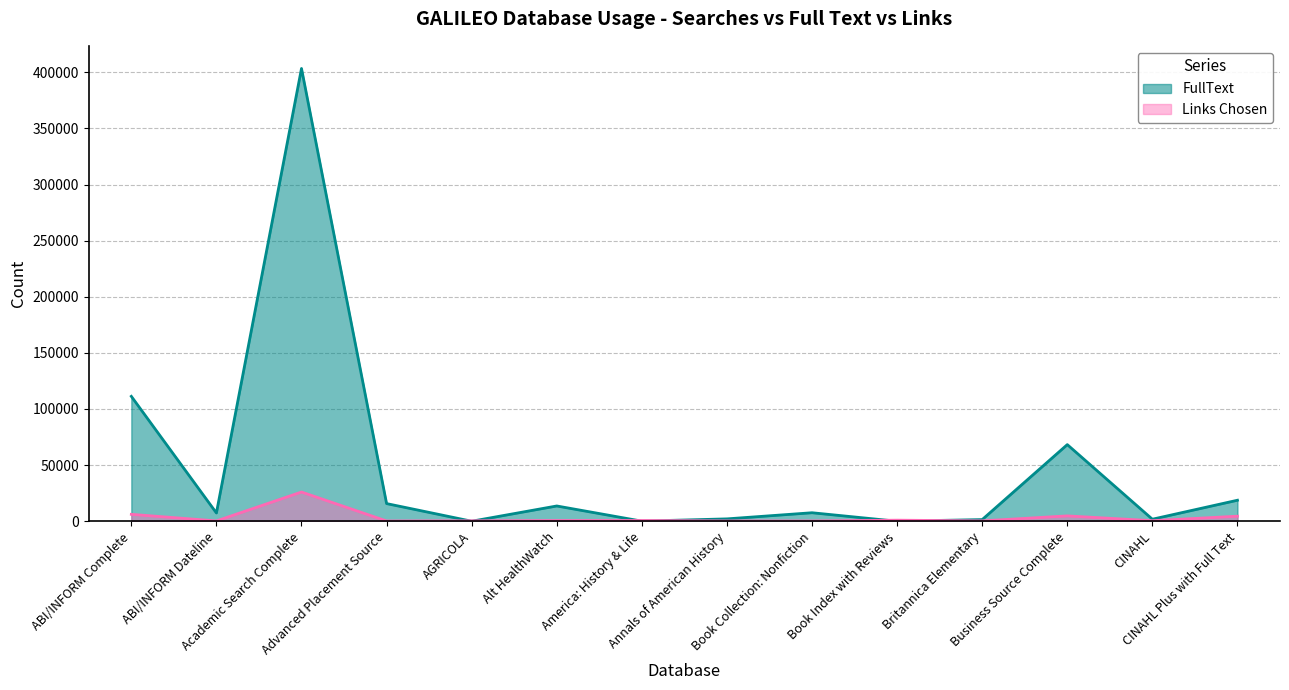

How many distinct data groups are displayed?

2